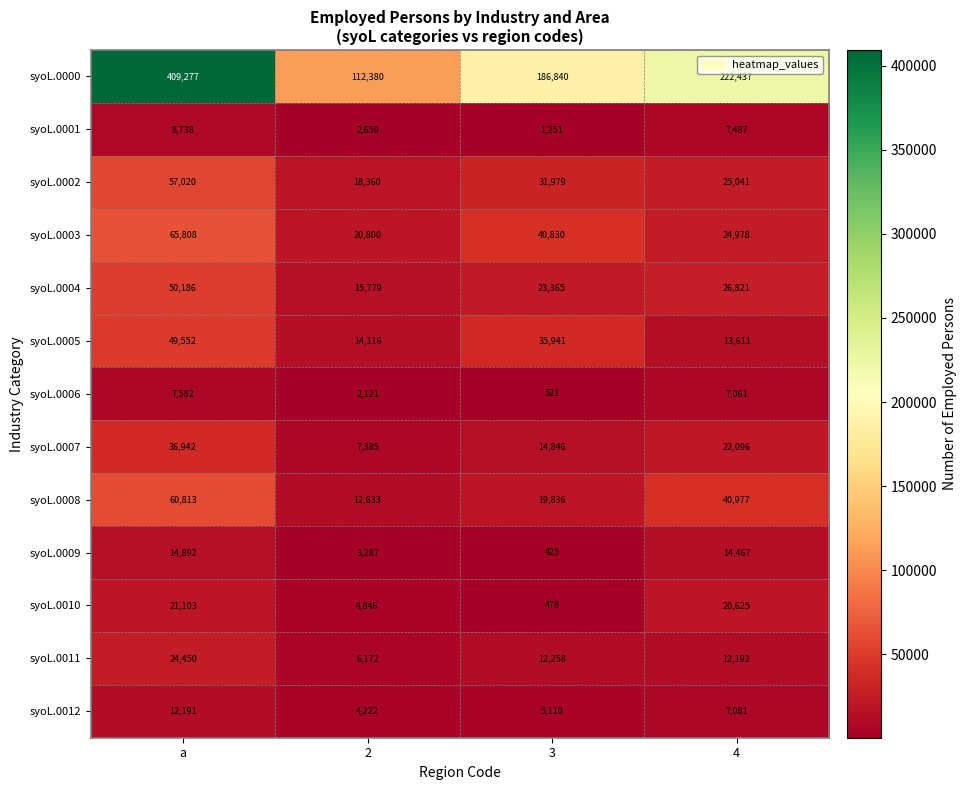

At 4, list the series in order from smallest to largest.

syoL.0006, syoL.0012, syoL.0001, syoL.0011, syoL.0005, syoL.0009, syoL.0010, syoL.0007, syoL.0003, syoL.0002, syoL.0004, syoL.0008, syoL.0000